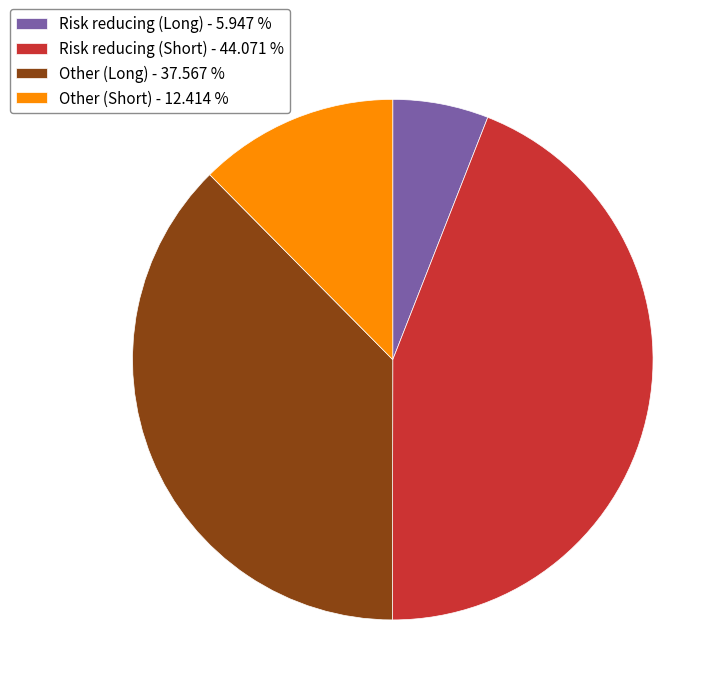

Is the sum of Risk reducing (Long) - 5.947 % and Other (Long) - 37.567 % greater than half?

No